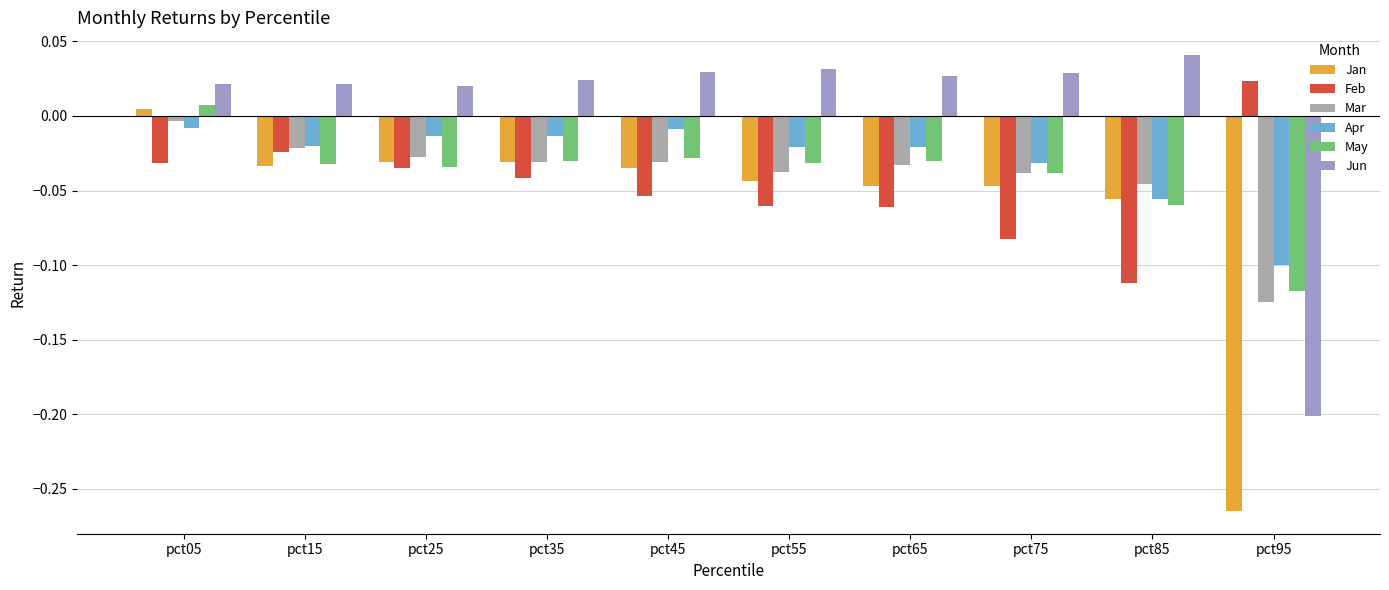

List the series in order of their peak value, highest first.

Jun, Feb, May, Jan, Mar, Apr